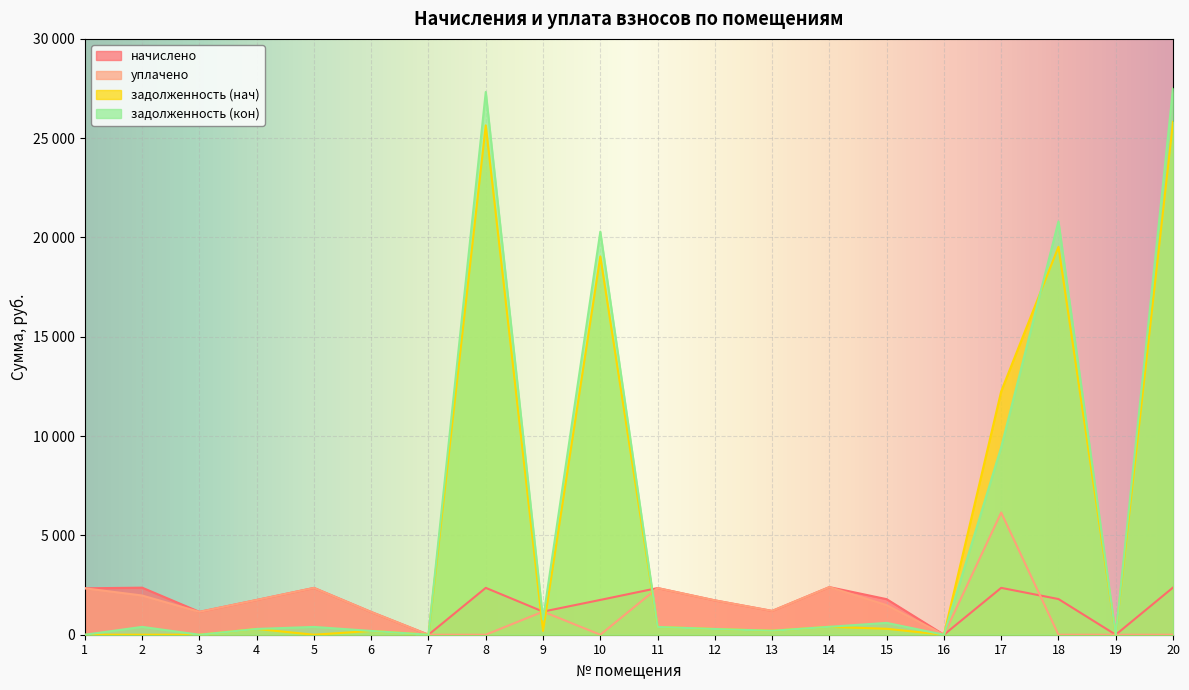

How many data points in начислено are above 1790?

10